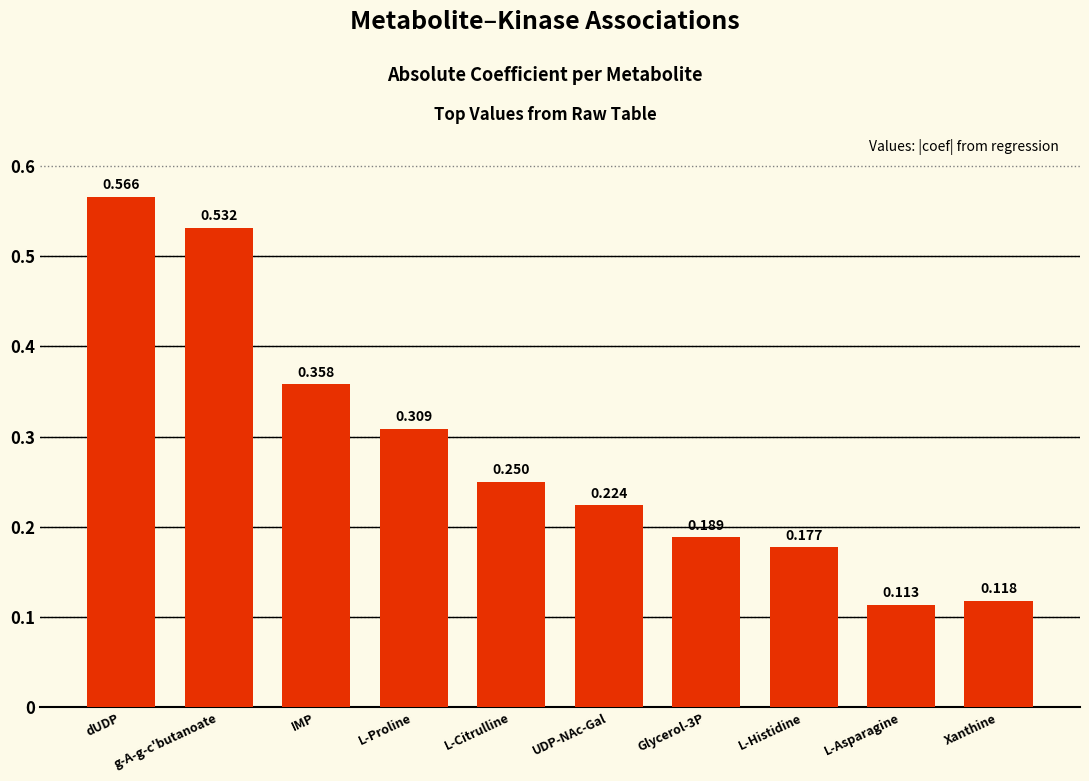

Which label corresponds to the largest value in the chart?

dUDP